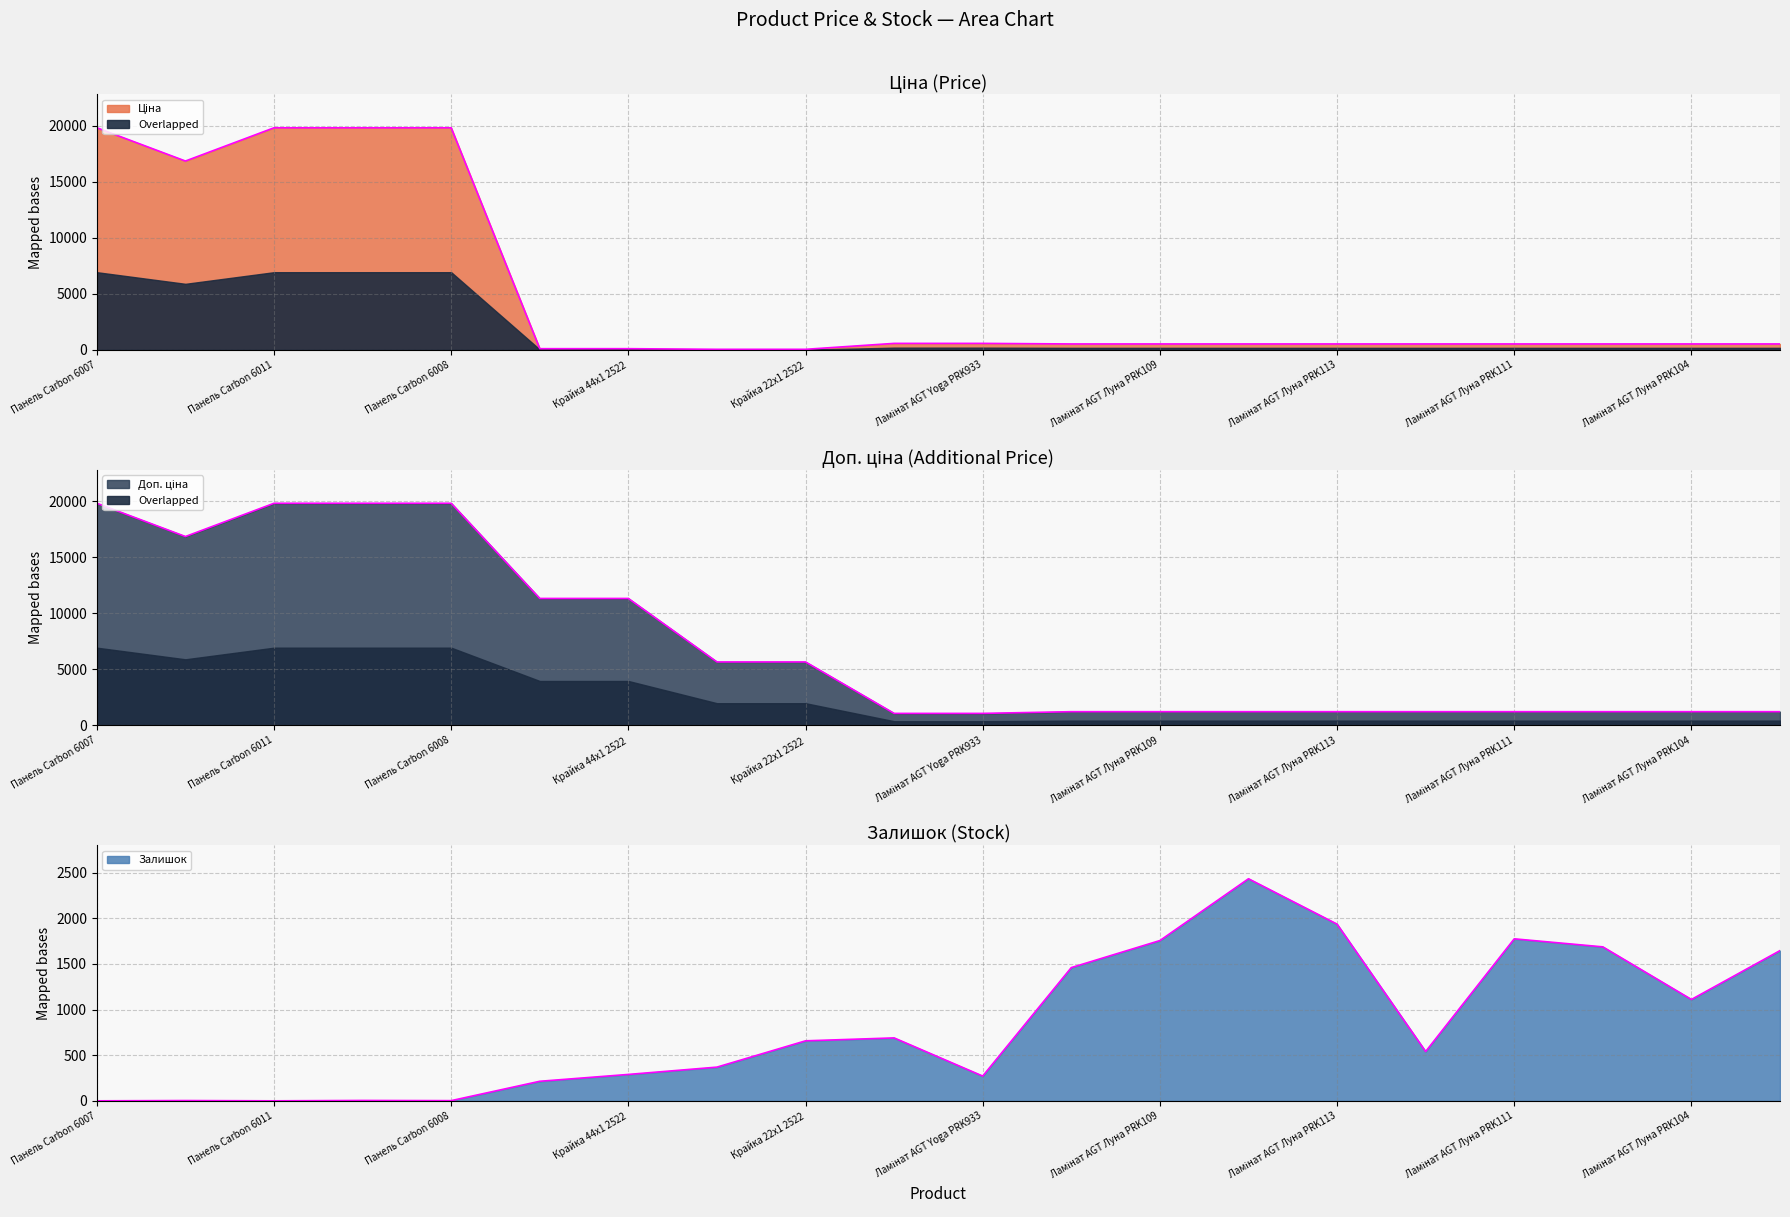

Reading left to right, transcribe all the data shown in this chart.

Ціна: 19831.1	16863.2	19831.1	19831.1	19831.1	113.3	113.3	56.7	56.7	586.0	586.0	535.4	535.4	535.4	535.4	535.4	535.4	535.4	535.4	535.4
Доп. ціна: 19831.1	16863.2	19831.1	19831.1	19831.1	11334.0	11334.0	5667.0	5667.0	1074.5	1074.5	1227.2	1227.2	1227.2	1227.2	1227.2	1227.2	1227.2	1227.2	1227.2
Залишок: 1.0	4.0	1.0	5.0	3.0	215.0	290.0	370.0	658.0	690.0	272.0	1460.0	1756.0	2433.0	1936.0	541.0	1775.0	1687.0	1111.0	1646.0